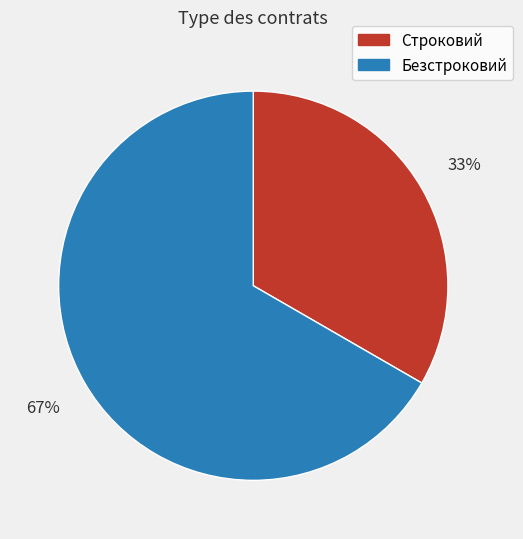

Which category has the smallest portion of the pie?

Строковий